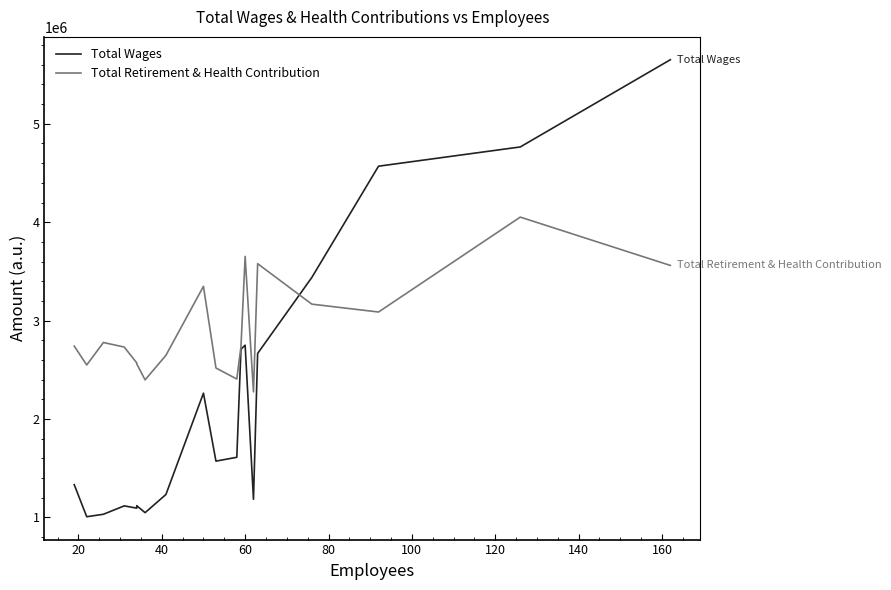

Rank the series by their maximum value, from lowest to highest.

Total Retirement & Health Contribution, Total Wages